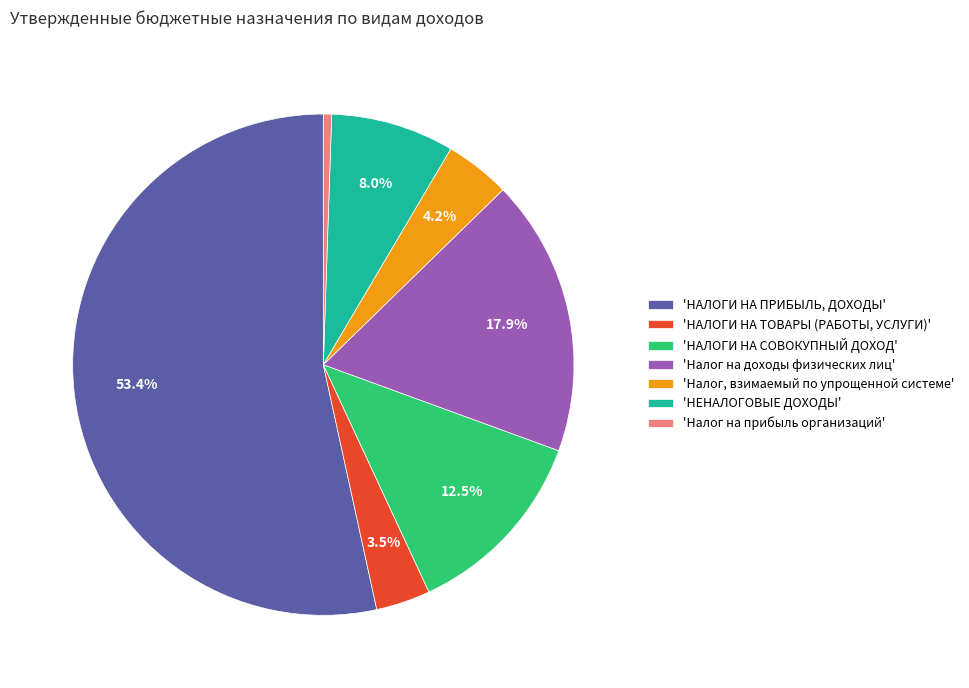

Between 'Налог, взимаемый по упрощенной системе' and 'НЕНАЛОГОВЫЕ ДОХОДЫ', which is larger?

'НЕНАЛОГОВЫЕ ДОХОДЫ'